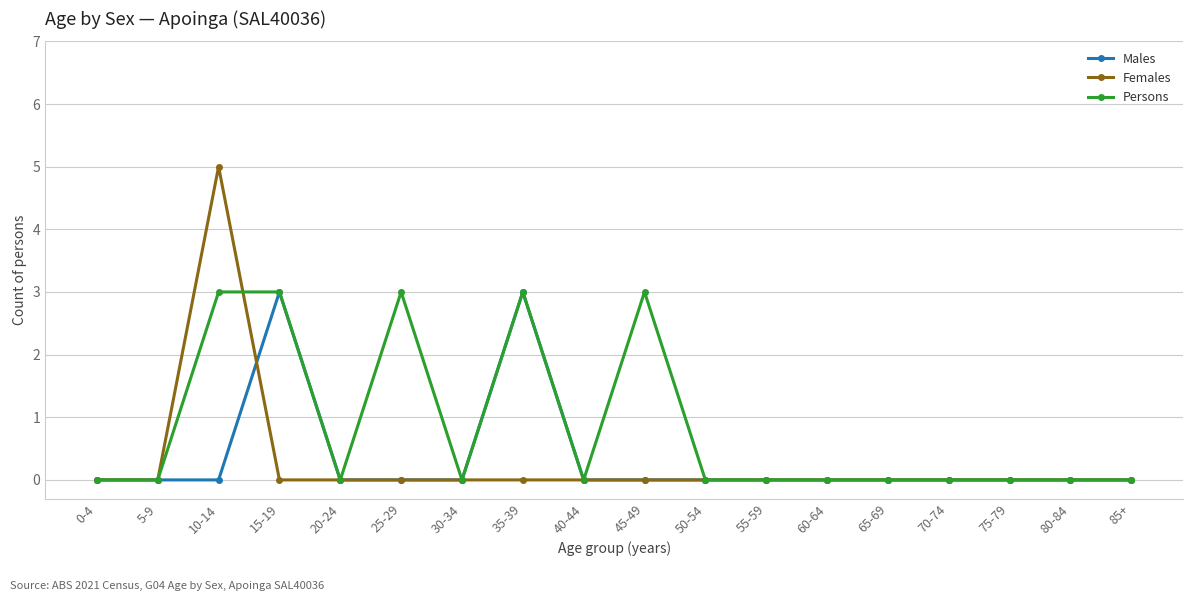

Reading left to right, what are all the values shown in this chart?

Males: 0	0	0	3	0	0	0	3	0	0	0	0	0	0	0	0	0	0
Females: 0	0	5	0	0	0	0	0	0	0	0	0	0	0	0	0	0	0
Persons: 0	0	3	3	0	3	0	3	0	3	0	0	0	0	0	0	0	0